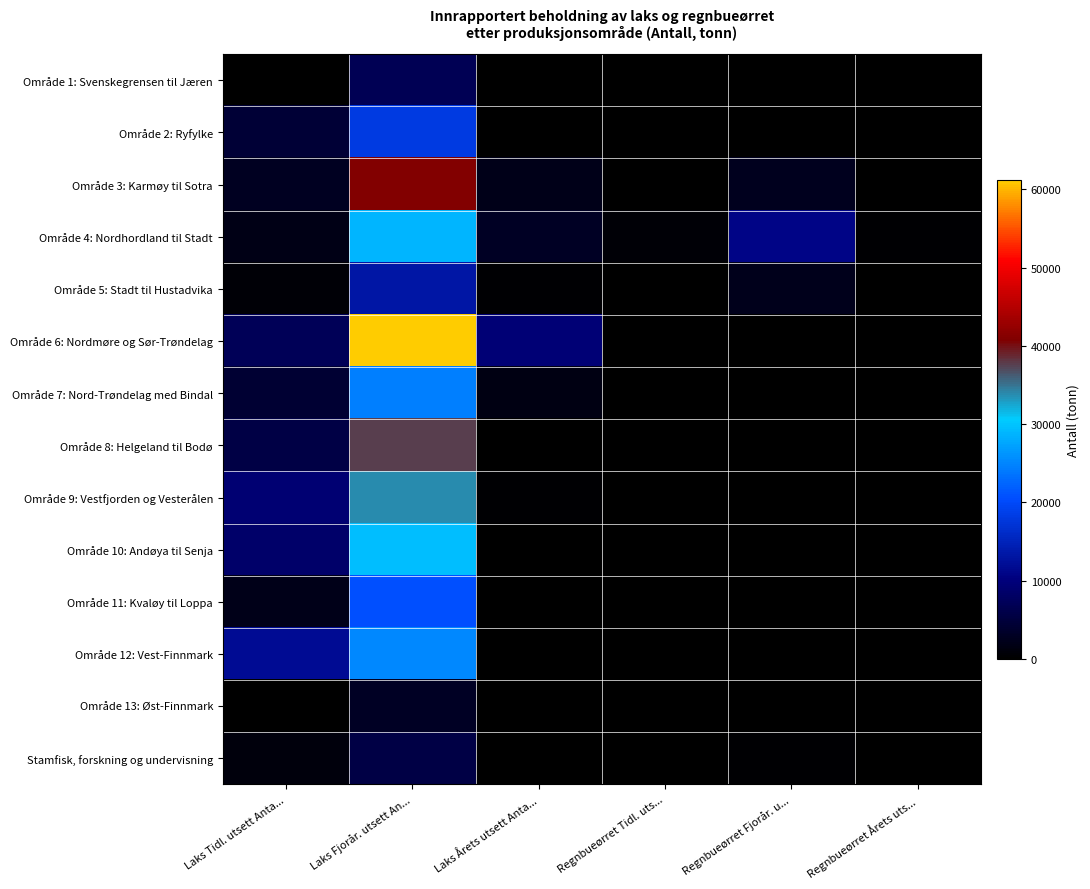

Between Regnbueørret Fjorår. u... and Regnbueørret Årets uts..., which series saw the biggest shift?

Område 4: Nordhordland til Stadt